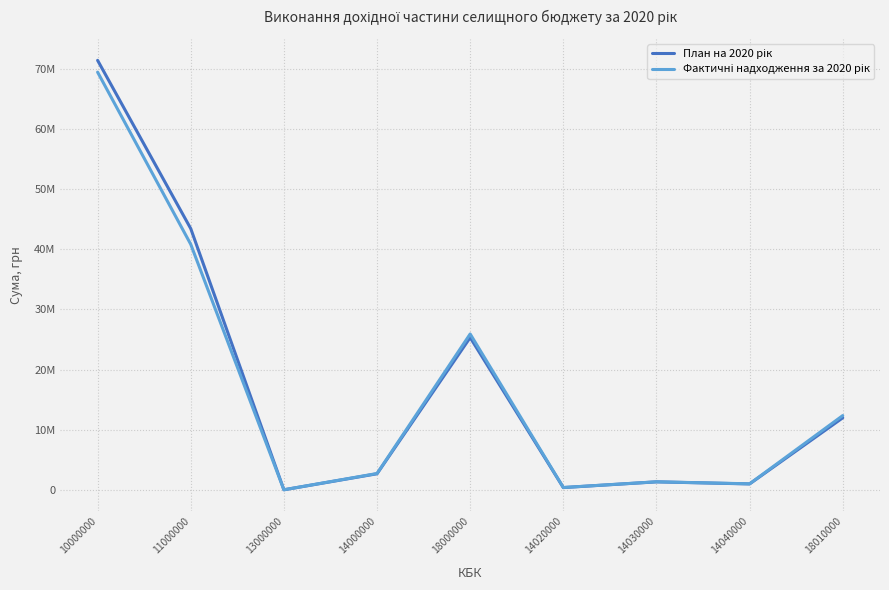

Between which two adjacent categories do Фактичні надходження за 2020 рік and План на 2020 рік first intersect?

11000000 and 13000000